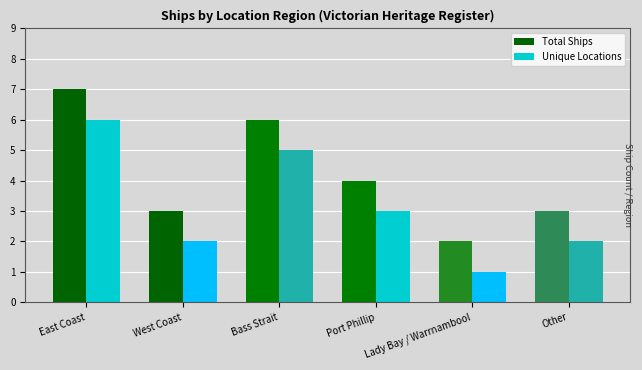

List the series in order of their peak value, lowest first.

Unique Locations, Total Ships